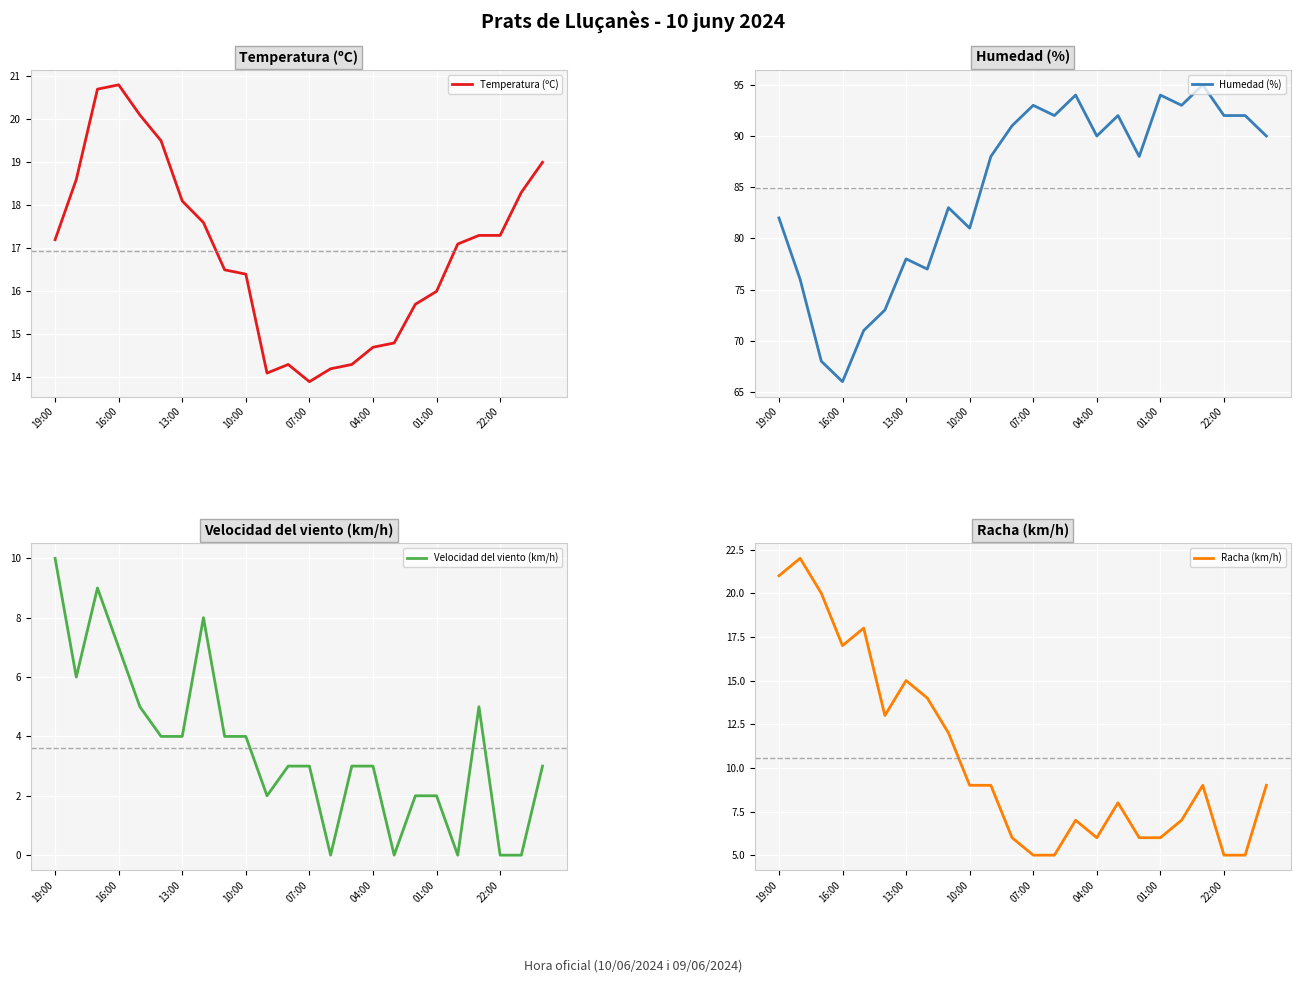

How many lines are shown in the chart?

4